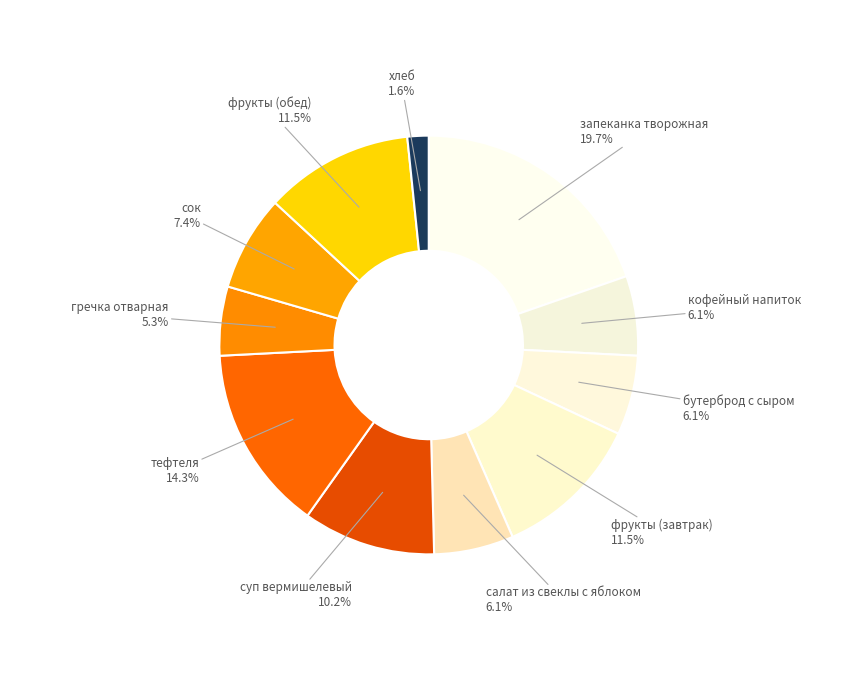

To the nearest percent, what is the difference between the largest and smallest slice percentages?

18%